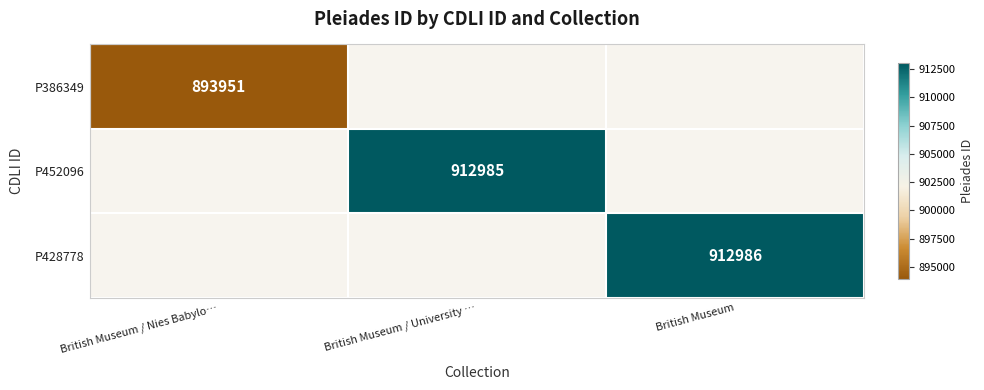

What is the total value across all series at British Museum?

912986